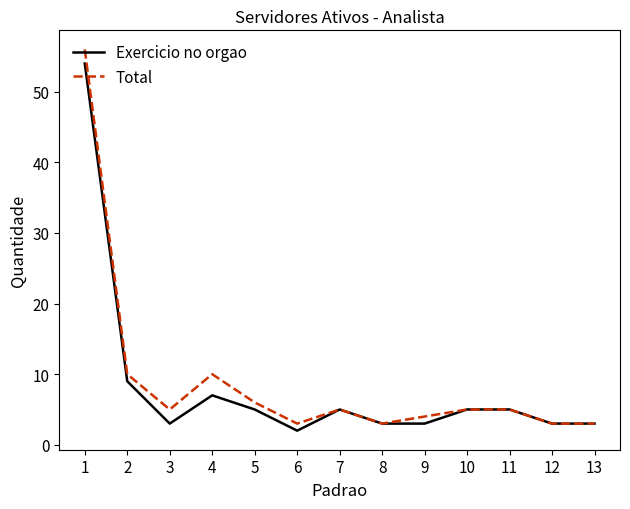

What is the sum of all Exercicio no orgao values?

107